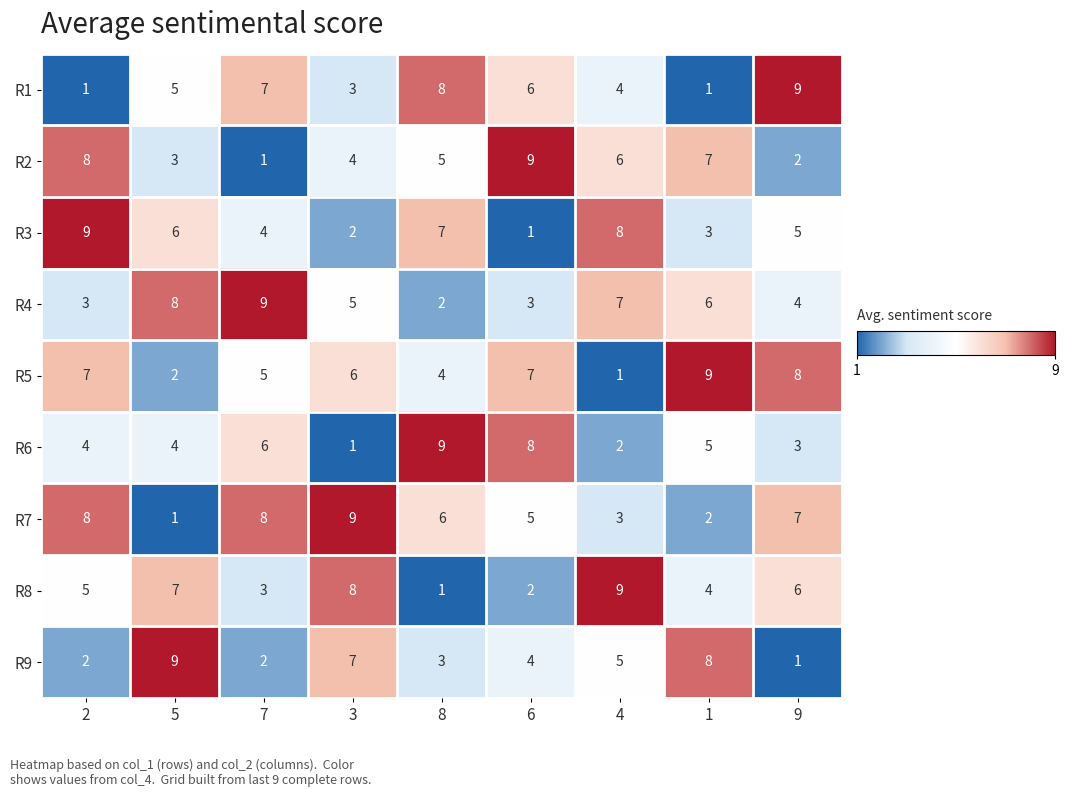

What value does the R1 series have at 3?

3